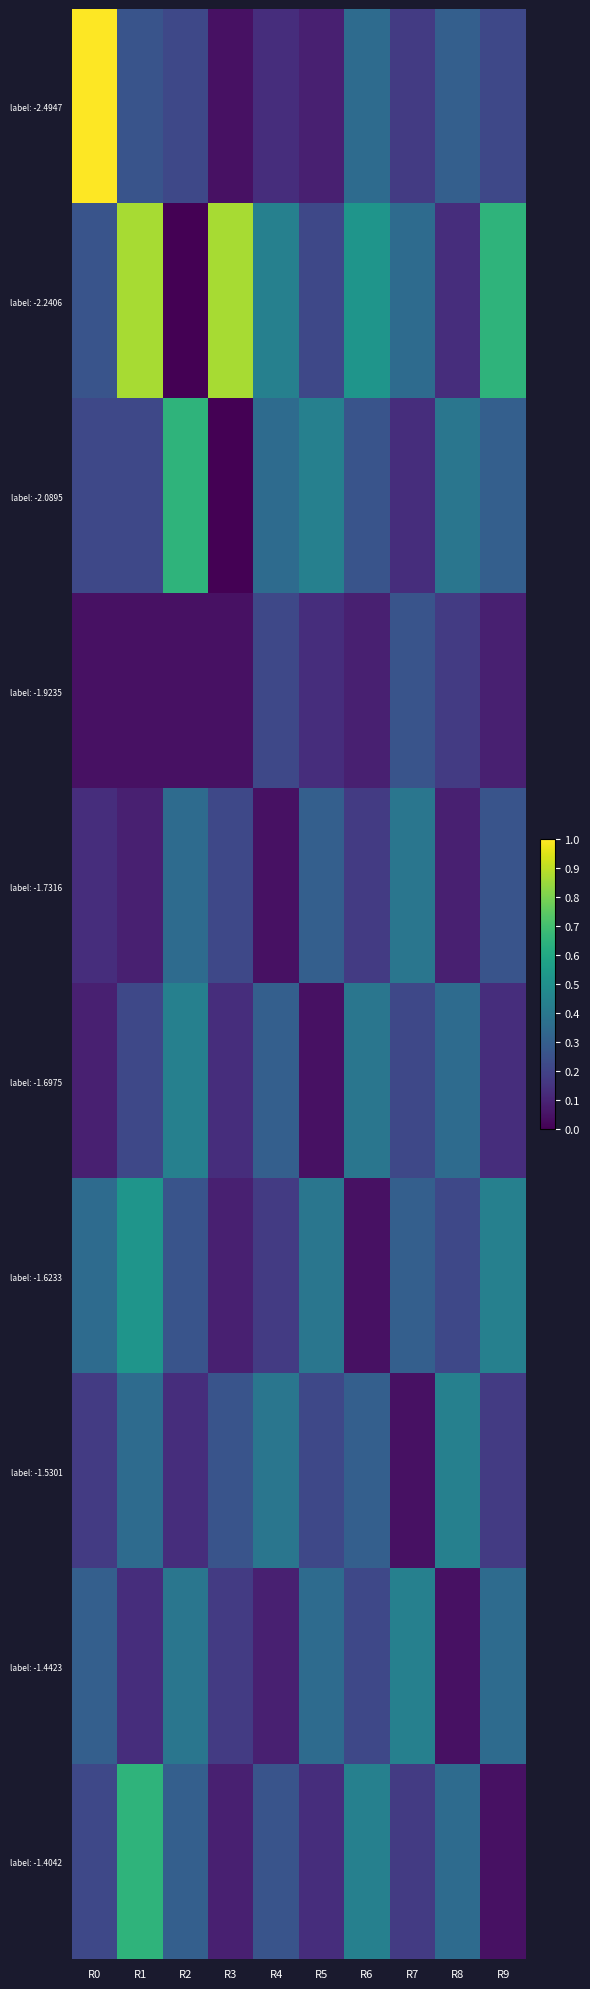

Reading left to right, extract all data points from this chart.

label: -2.4947: R0=1.0	R1=0.3	R2=0.2	R3=0.0	R4=0.1	R5=0.1	R6=0.3	R7=0.2	R8=0.3	R9=0.2
label: -2.2406: R0=0.3	R1=0.9	R2=0.0	R3=0.9	R4=0.4	R5=0.2	R6=0.5	R7=0.3	R8=0.1	R9=0.7
label: -2.0895: R0=0.2	R1=0.2	R2=0.7	R3=0.0	R4=0.3	R5=0.4	R6=0.3	R7=0.1	R8=0.4	R9=0.3
label: -1.9235: R0=0.0	R1=0.0	R2=0.0	R3=0.0	R4=0.2	R5=0.1	R6=0.1	R7=0.3	R8=0.2	R9=0.1
label: -1.7316: R0=0.1	R1=0.1	R2=0.3	R3=0.2	R4=0.0	R5=0.3	R6=0.2	R7=0.4	R8=0.1	R9=0.3
label: -1.6975: R0=0.1	R1=0.2	R2=0.4	R3=0.1	R4=0.3	R5=0.0	R6=0.4	R7=0.2	R8=0.3	R9=0.1
label: -1.6233: R0=0.3	R1=0.5	R2=0.3	R3=0.1	R4=0.2	R5=0.4	R6=0.0	R7=0.3	R8=0.2	R9=0.4
label: -1.5301: R0=0.2	R1=0.3	R2=0.1	R3=0.3	R4=0.4	R5=0.2	R6=0.3	R7=0.0	R8=0.4	R9=0.2
label: -1.4423: R0=0.3	R1=0.1	R2=0.4	R3=0.2	R4=0.1	R5=0.3	R6=0.2	R7=0.4	R8=0.0	R9=0.3
label: -1.4042: R0=0.2	R1=0.7	R2=0.3	R3=0.1	R4=0.3	R5=0.1	R6=0.4	R7=0.2	R8=0.3	R9=0.0